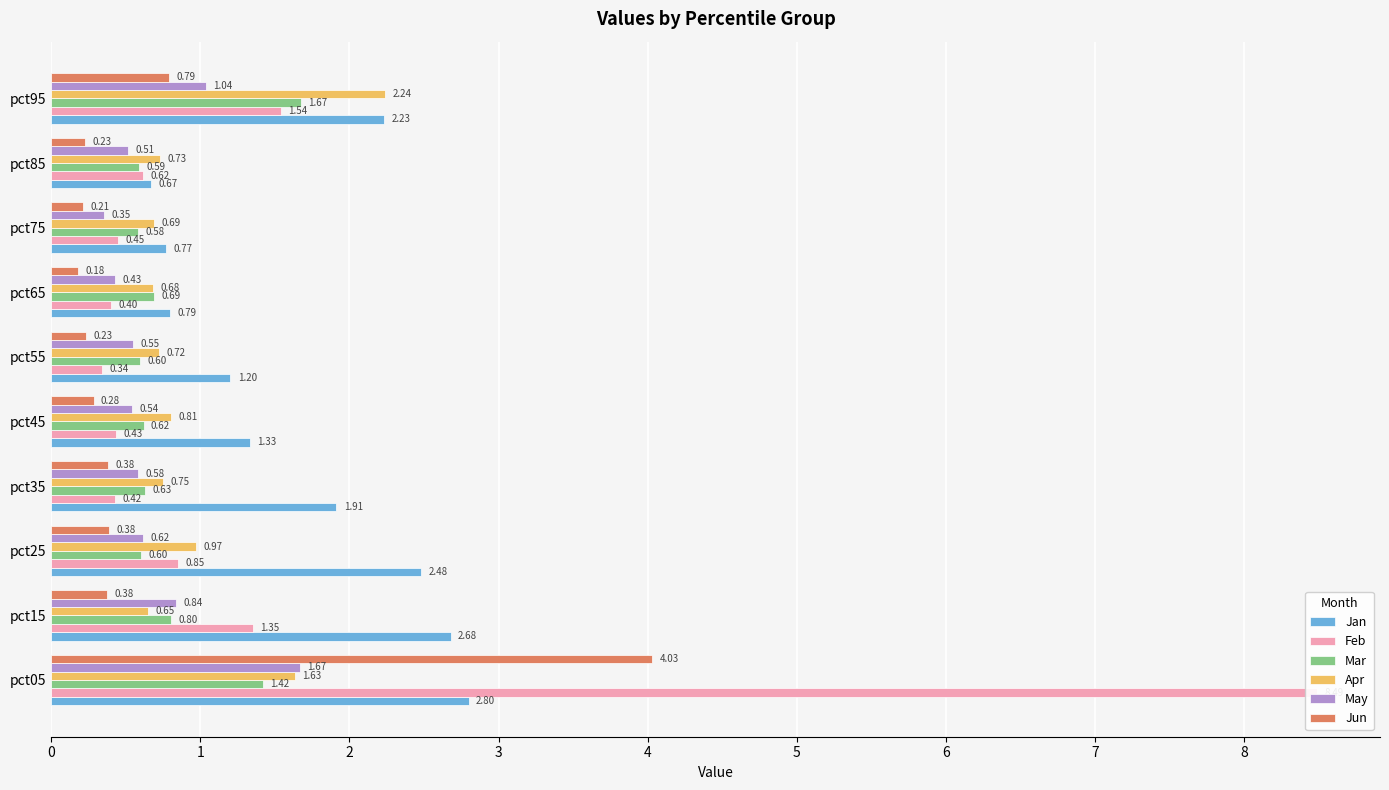

What is the lowest value of the Apr series?

0.6